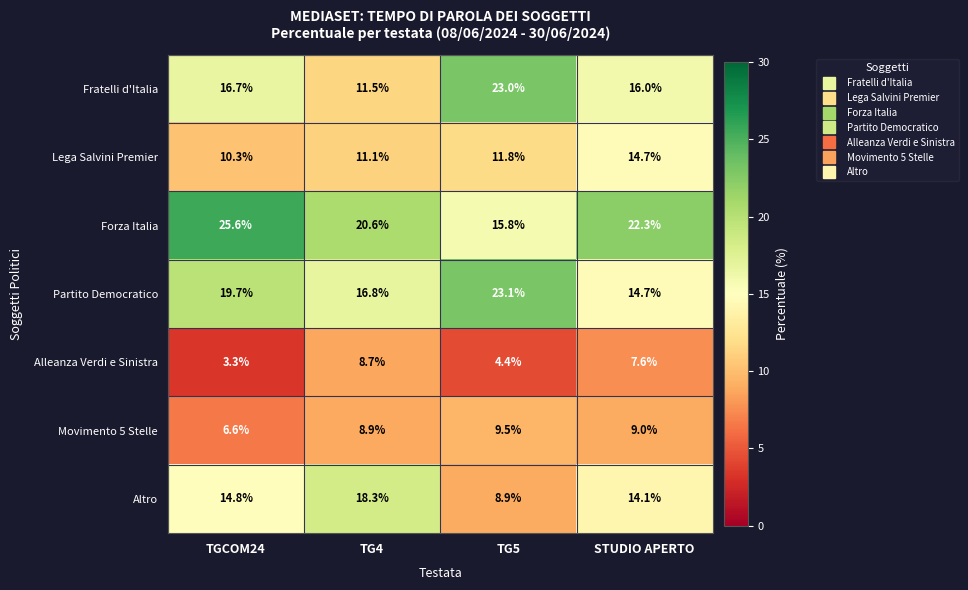

What is the minimum value shown in the chart?

3.3